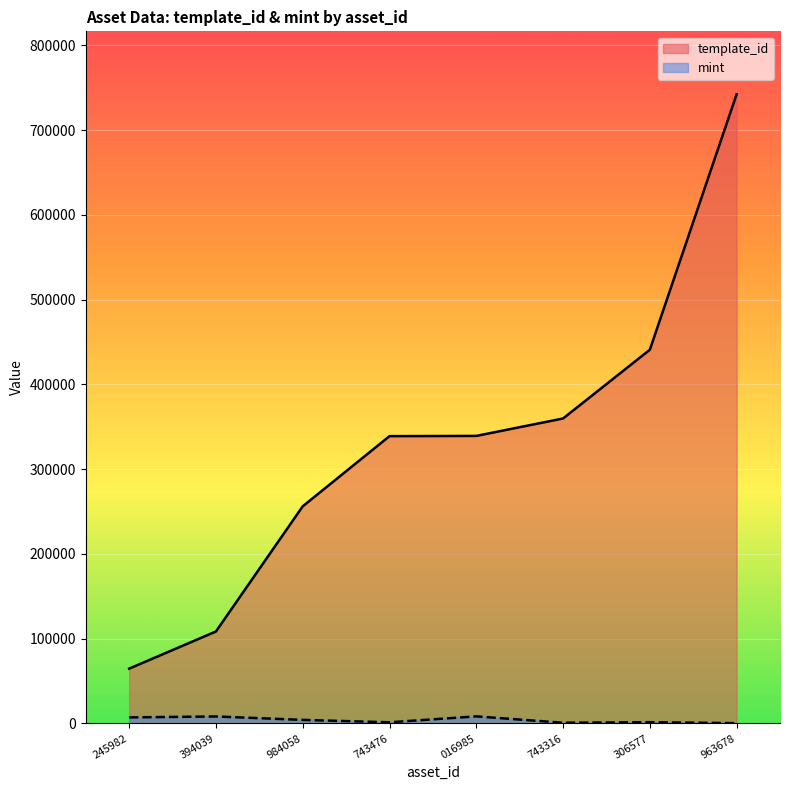

Rank the series by their average value, from lowest to highest.

mint, template_id